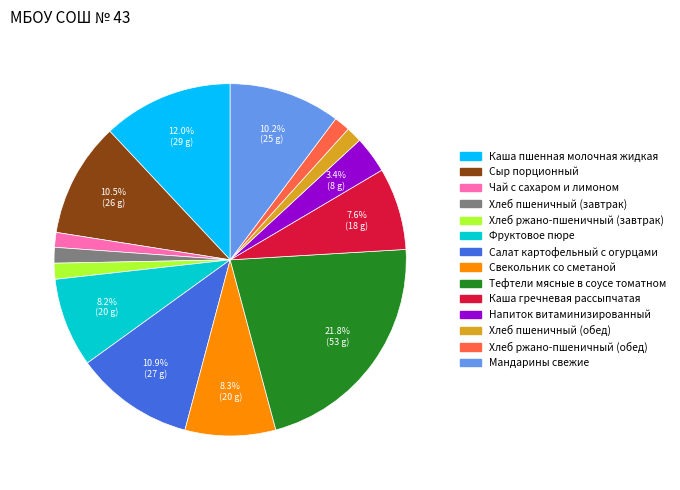

Do Каша пшенная молочная жидкая and Хлеб пшеничный (обед) together represent more than half of the pie?

No